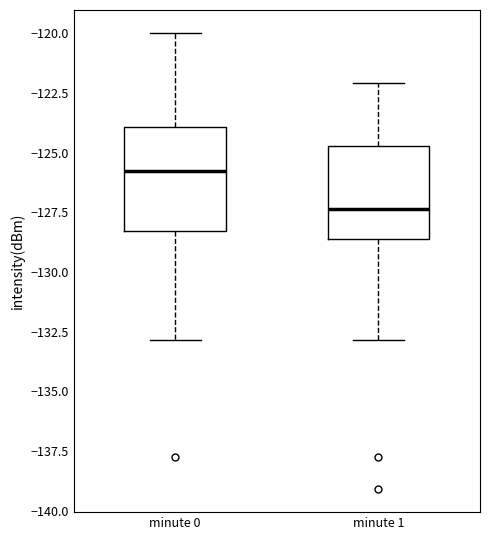

Which box's median line is the lowest?

minute 1